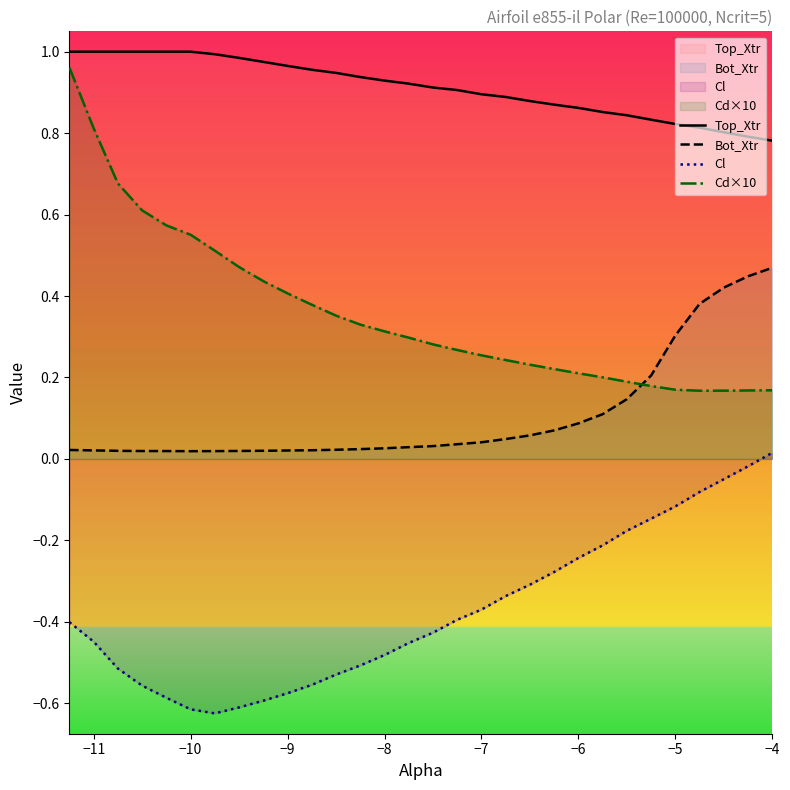

The value of Bot_Xtr at −10 is 0.0. True or false?

True